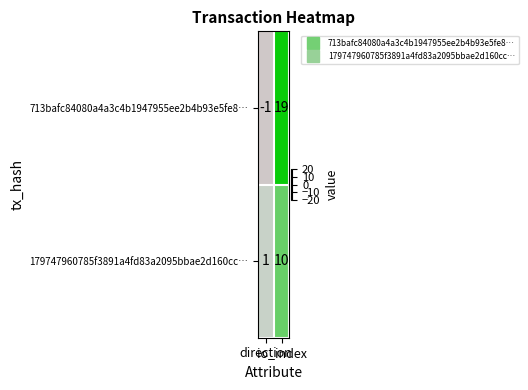

How many data points does each series have?

2